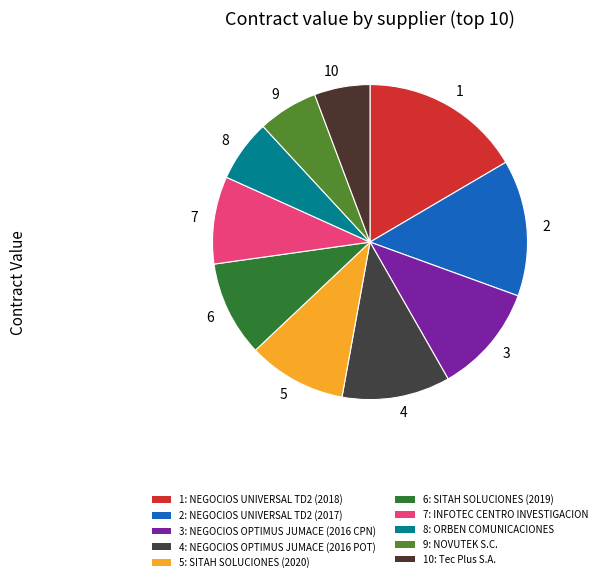

Do 6 and 3 together represent more than half of the pie?

No